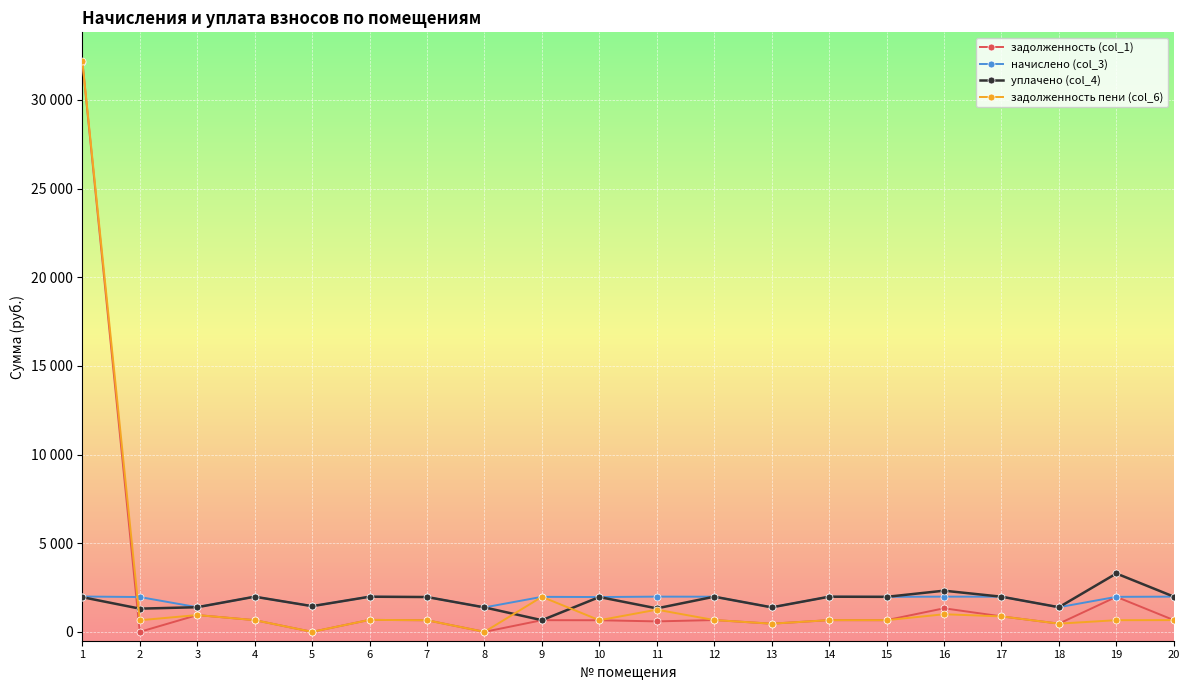

True or false: задолженность (col_1) has a value of 946.5 at 3.

True